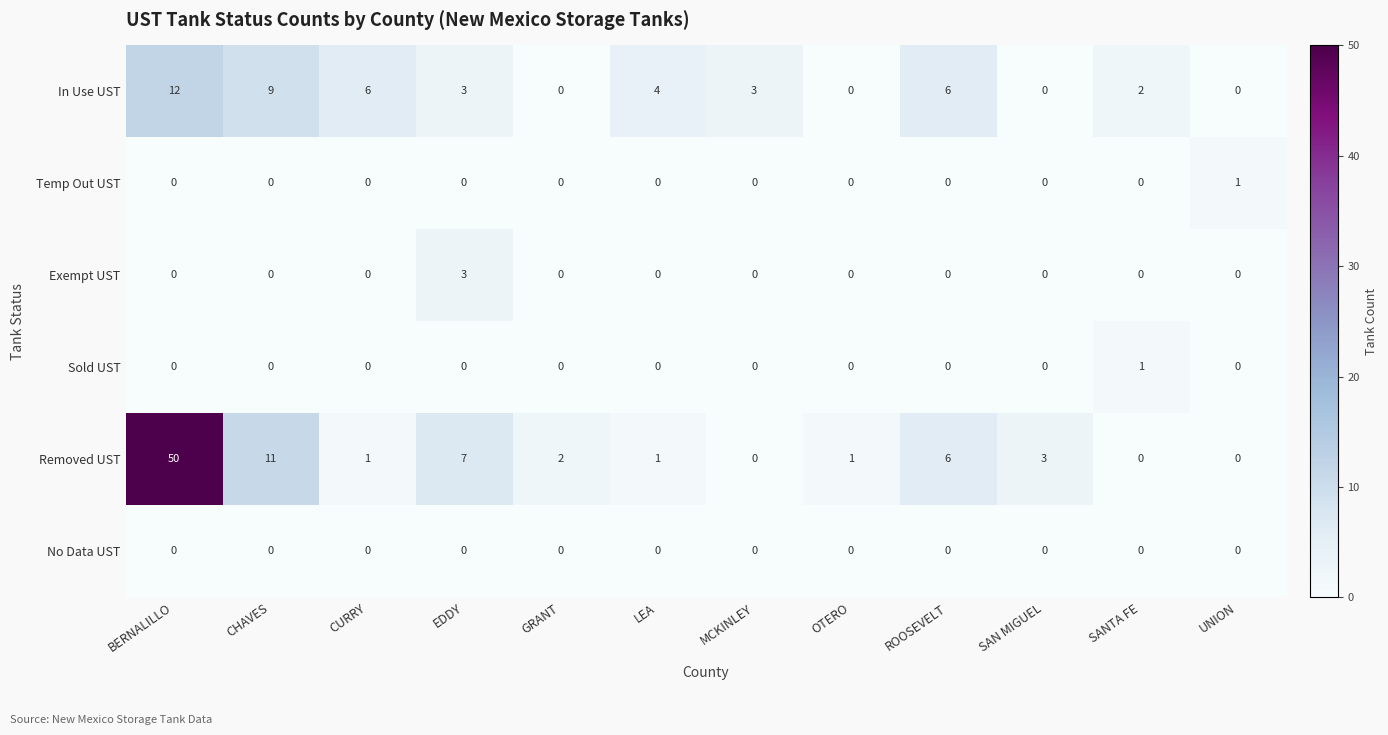

How many series are shown in this chart?

6